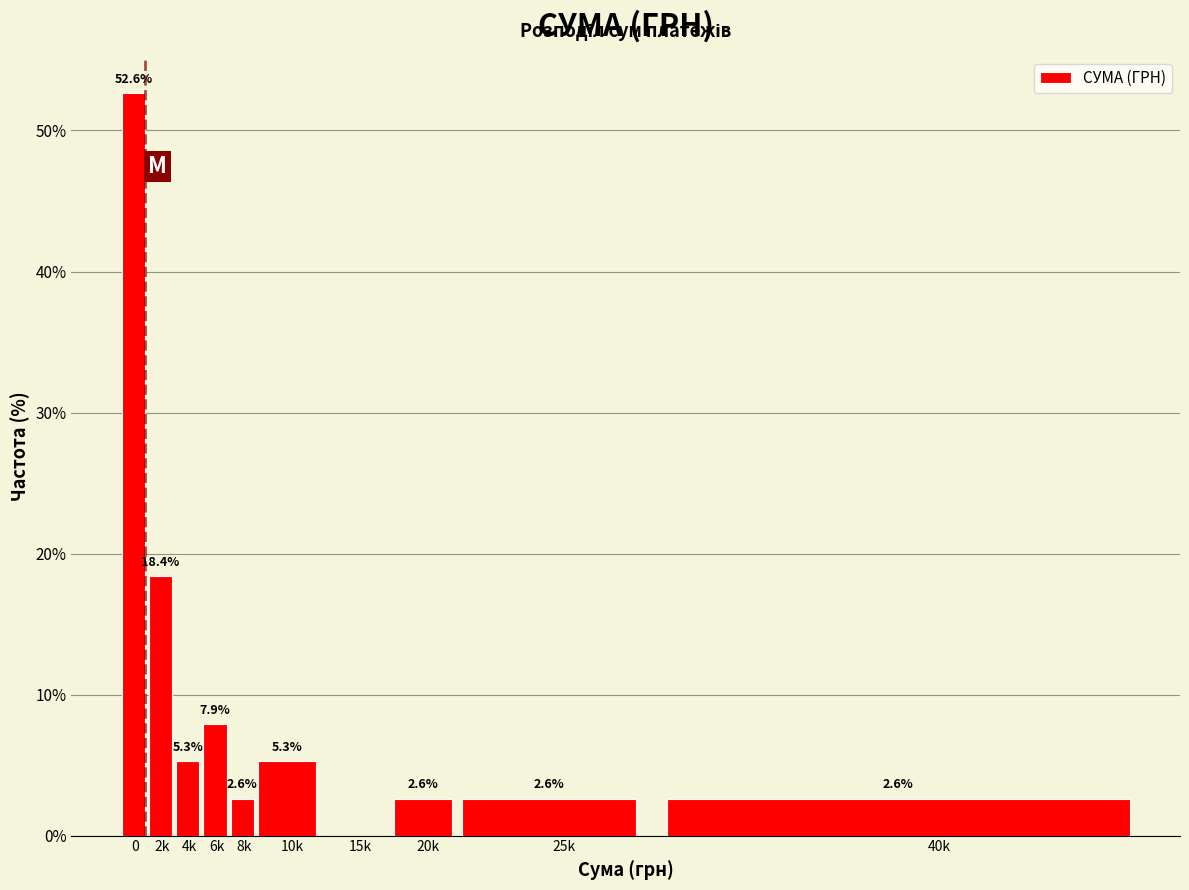

Reading left to right, transcribe all the data shown in this chart.

0=52.6	2k=18.4	4k=5.3	6k=7.9	8k=2.6	10k=5.3	15k=0.0	20k=2.6	25k=2.6	40k=2.6